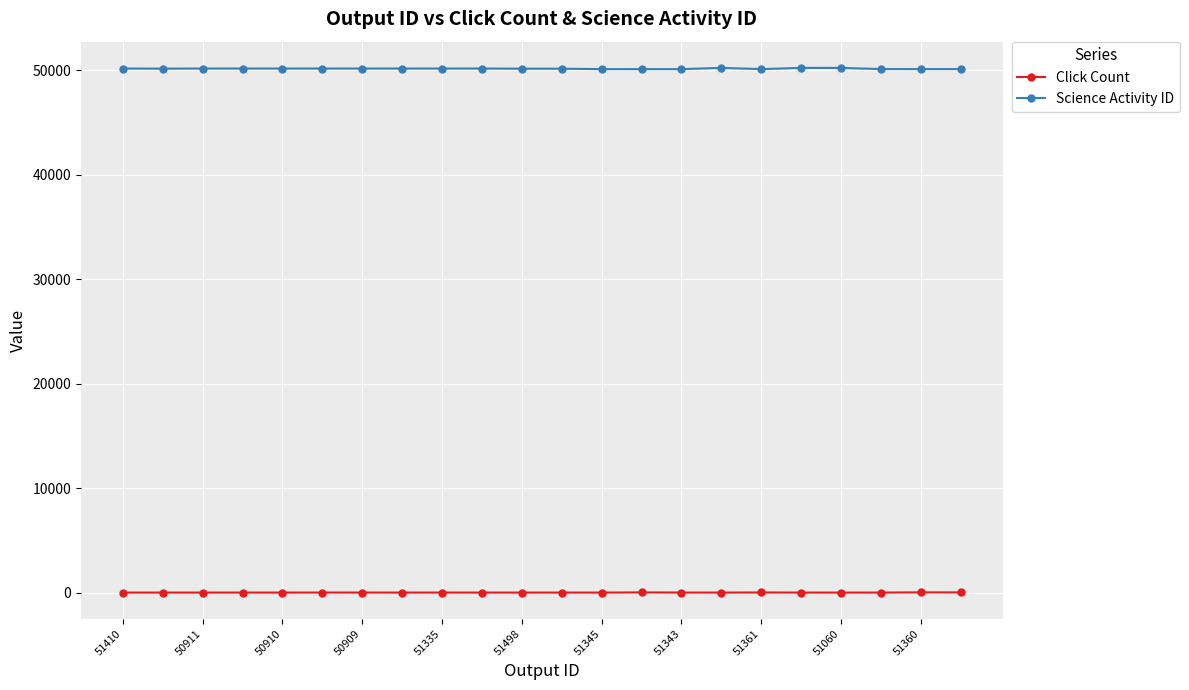

Which series has the widest spread of values?

Science Activity ID